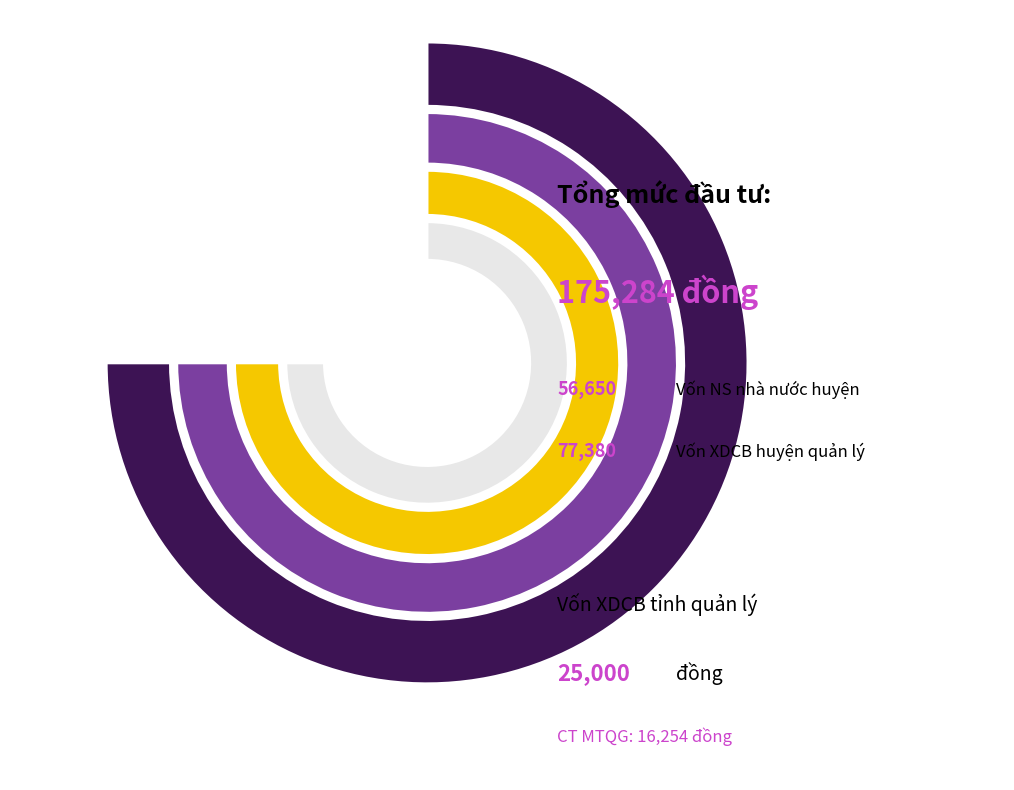

Which category has the smallest portion of the pie?

Chương trình mục tiêu quốc gia